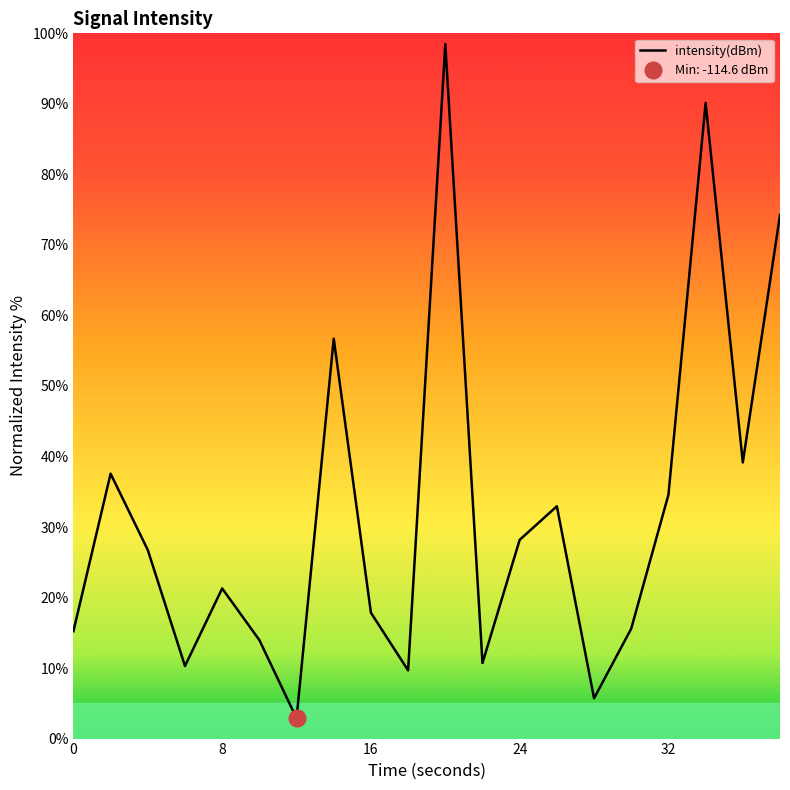

How many categories are shown in the chart?

20